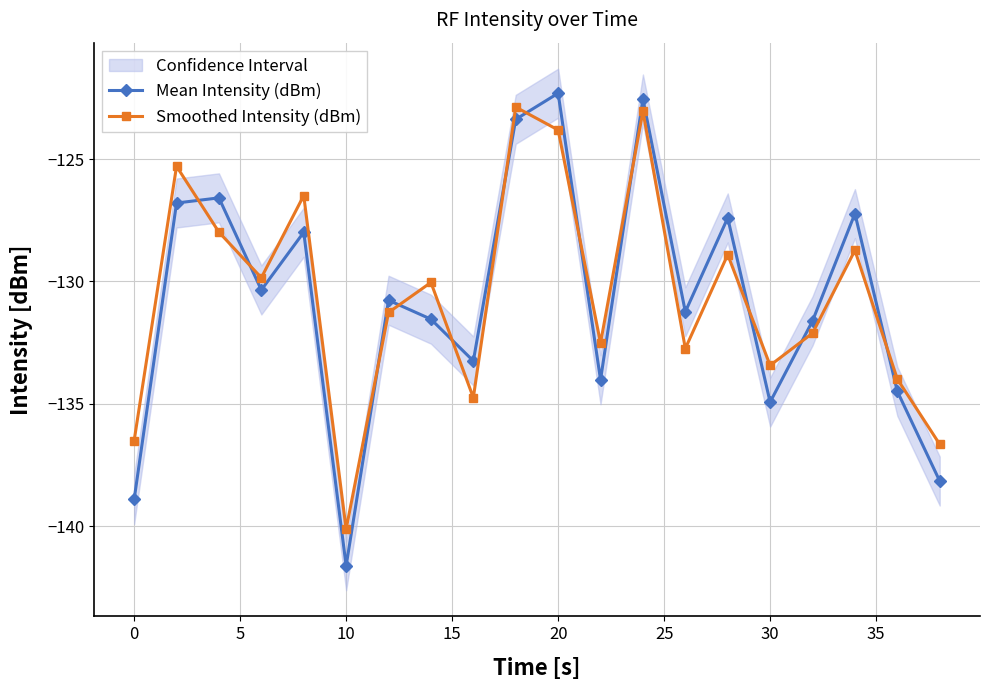

True or false: Smoothed Intensity (dBm) and Mean Intensity (dBm) intersect in this chart.

True